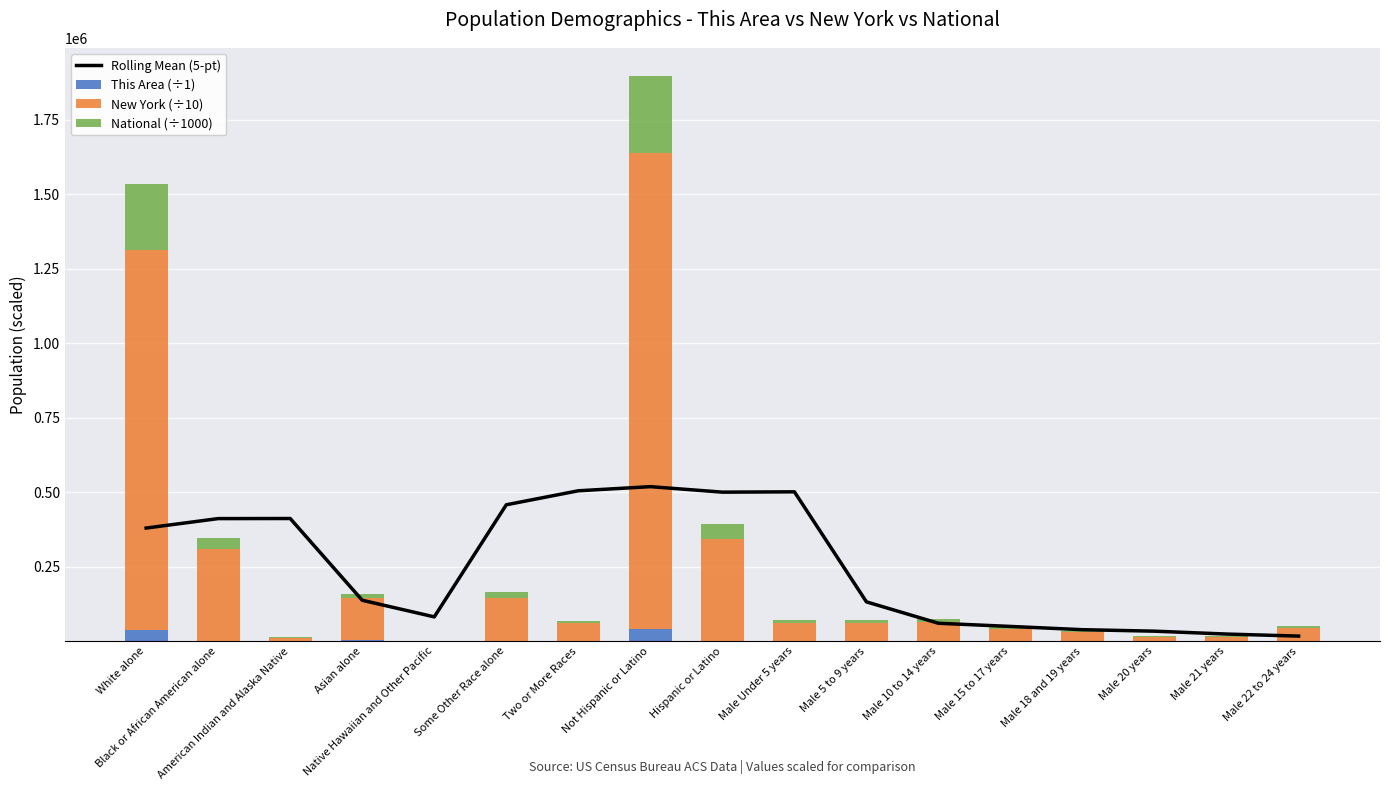

At which label is This Area (÷1) closest to 20239?

White alone